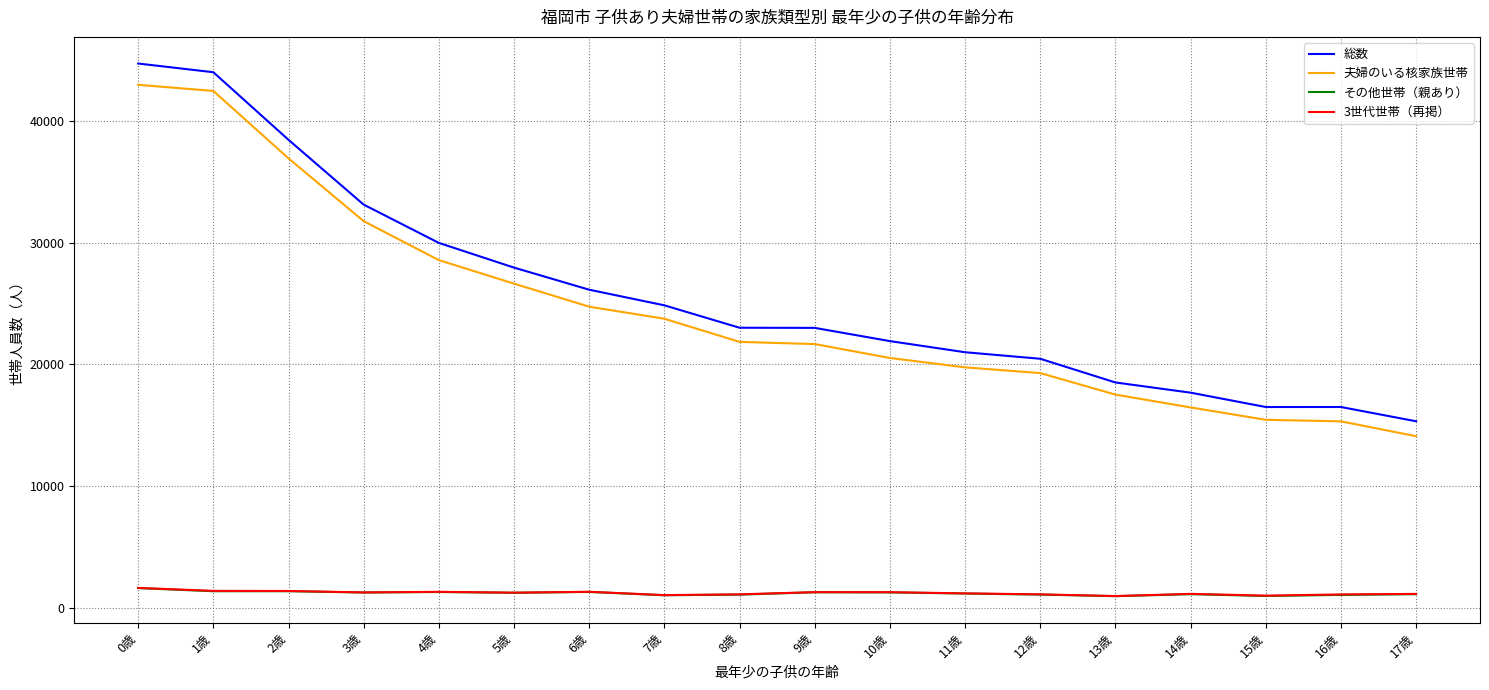

How many lines are shown in the chart?

4